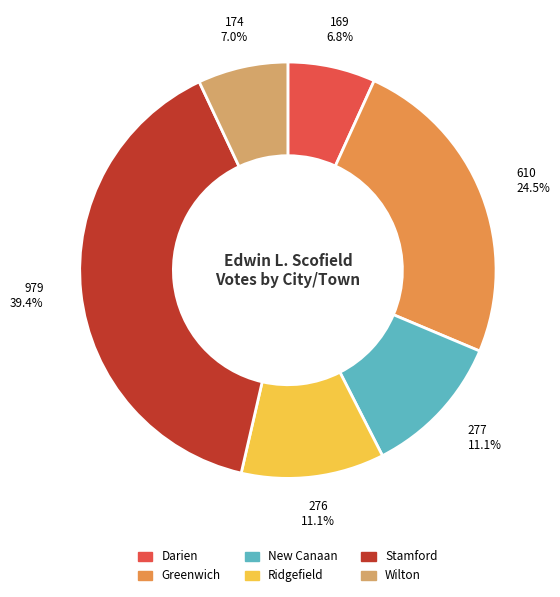

Which has a higher value, Ridgefield or Stamford?

Stamford